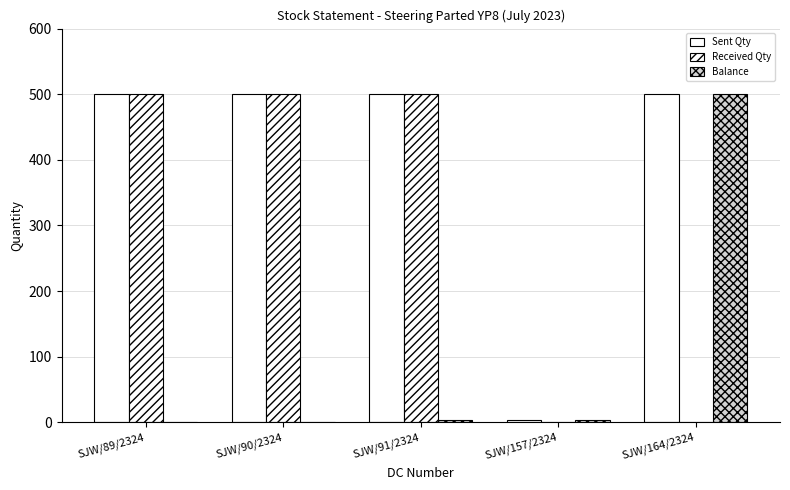

True or false: Sent Qty has a value of 500 at SJW/90/2324.

True